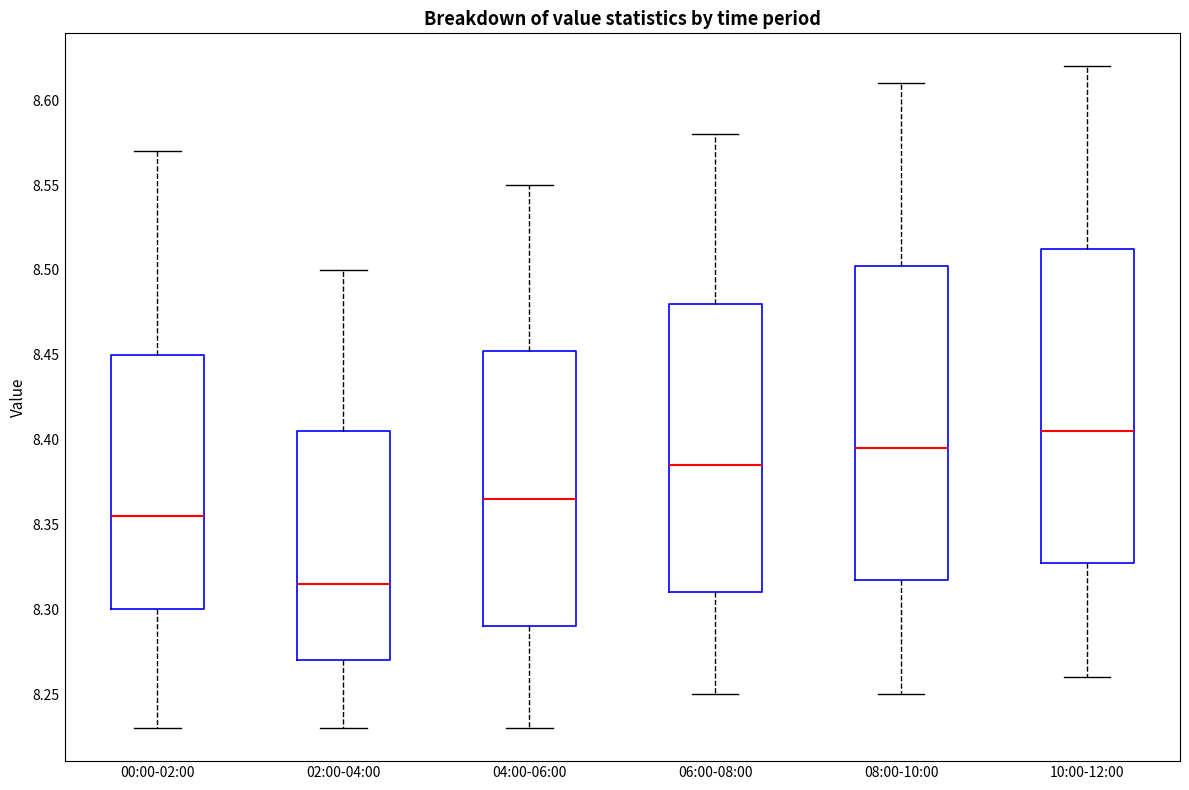

Which box has the lowest median line?

02:00-04:00